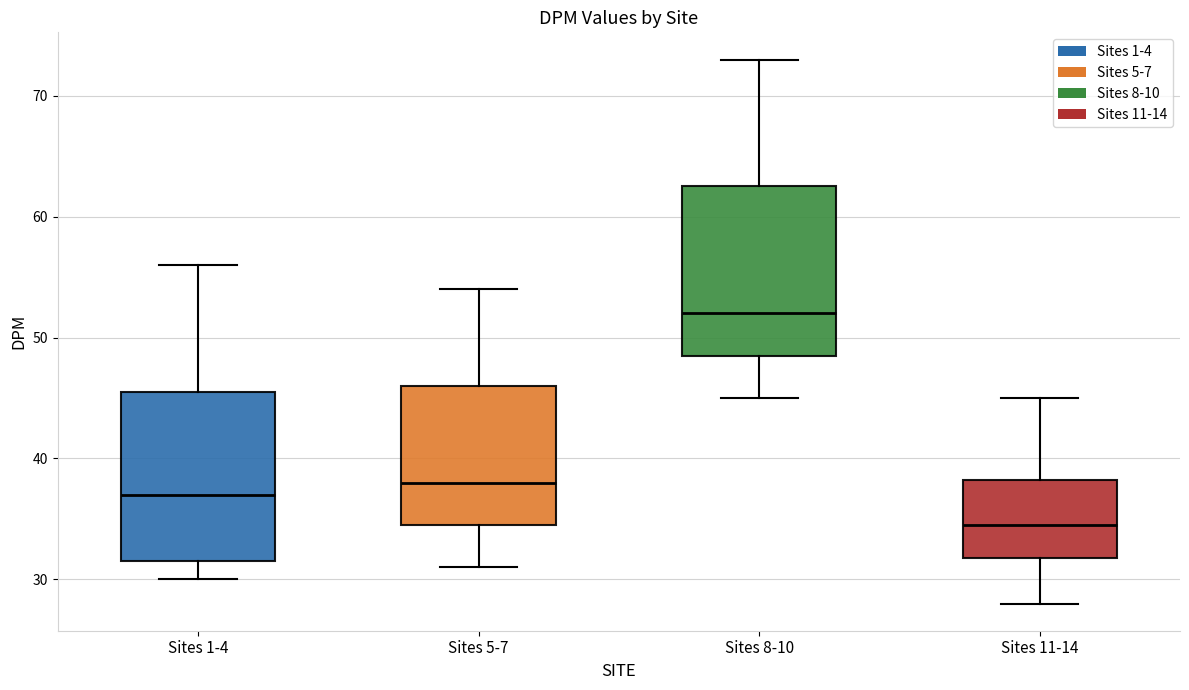

Reading left to right, read every box against the y-axis: the position of its median line, the range the box covers, and the ends of its whiskers. The values are not printed on the chart, so give them approximately, as read against the axis.

Sites 1-4: median 37, box 32 to 46, whiskers 30 to 56
Sites 5-7: median 38, box 35 to 46, whiskers 31 to 54
Sites 8-10: median 52, box 49 to 63, whiskers 45 to 73
Sites 11-14: median 35, box 32 to 38, whiskers 28 to 45